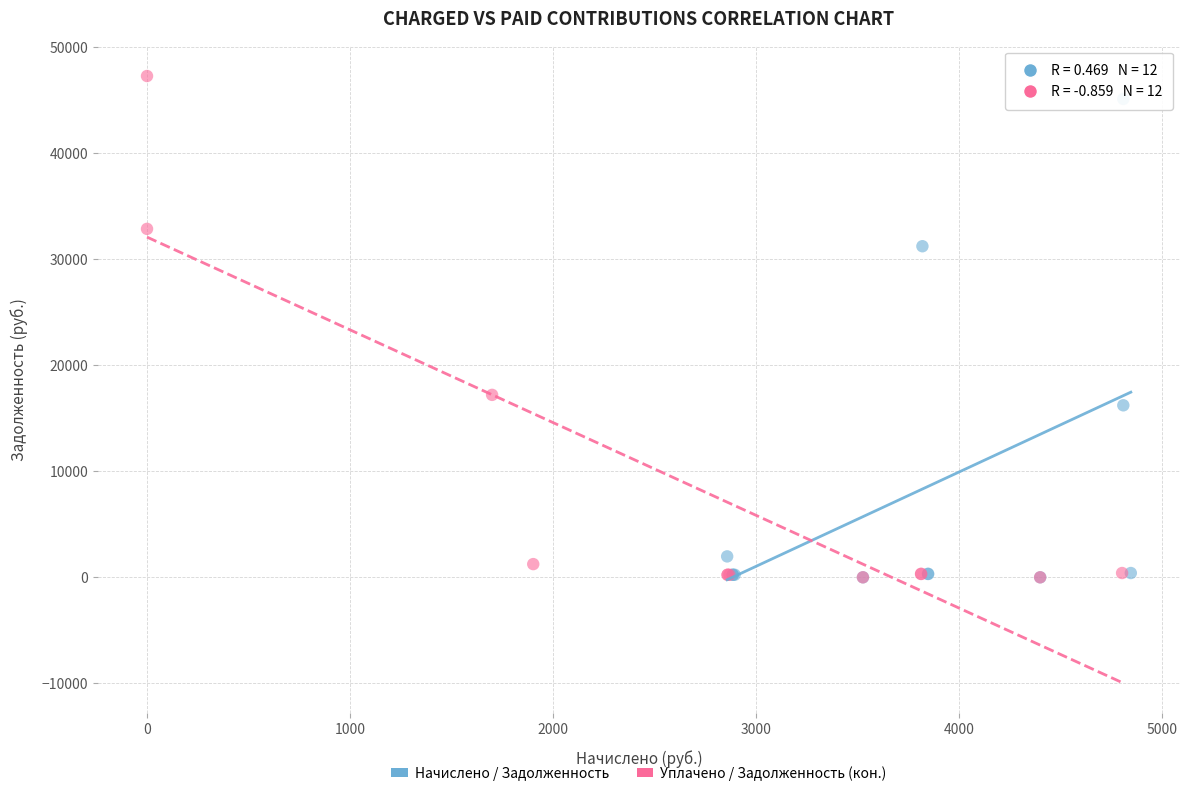

Which series contains the highest Y value?

Уплачено / Задолженность (кон.)